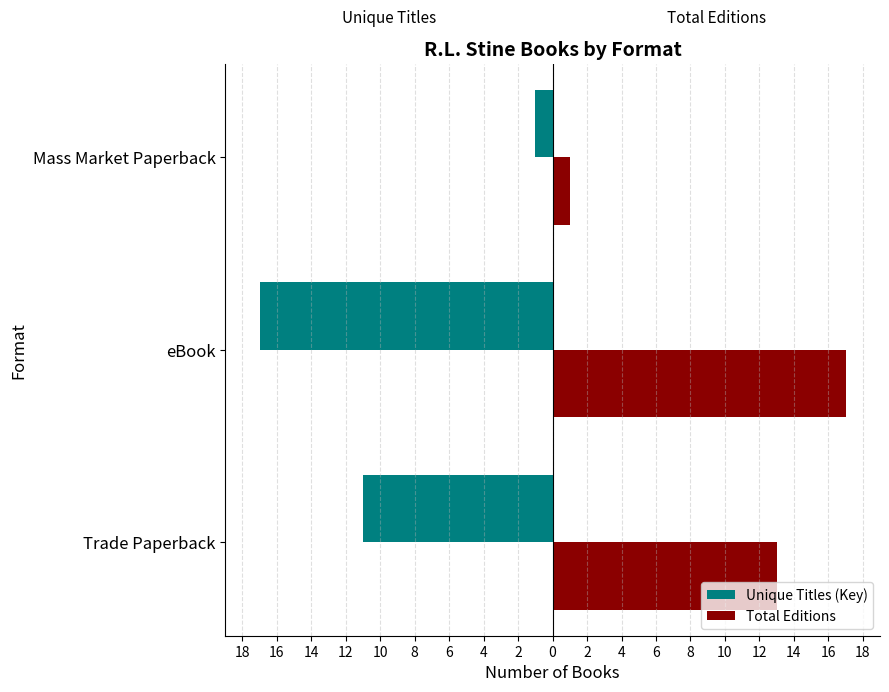

What is the value of the Unique Titles (Key) bar at the 1st from the left?

-11